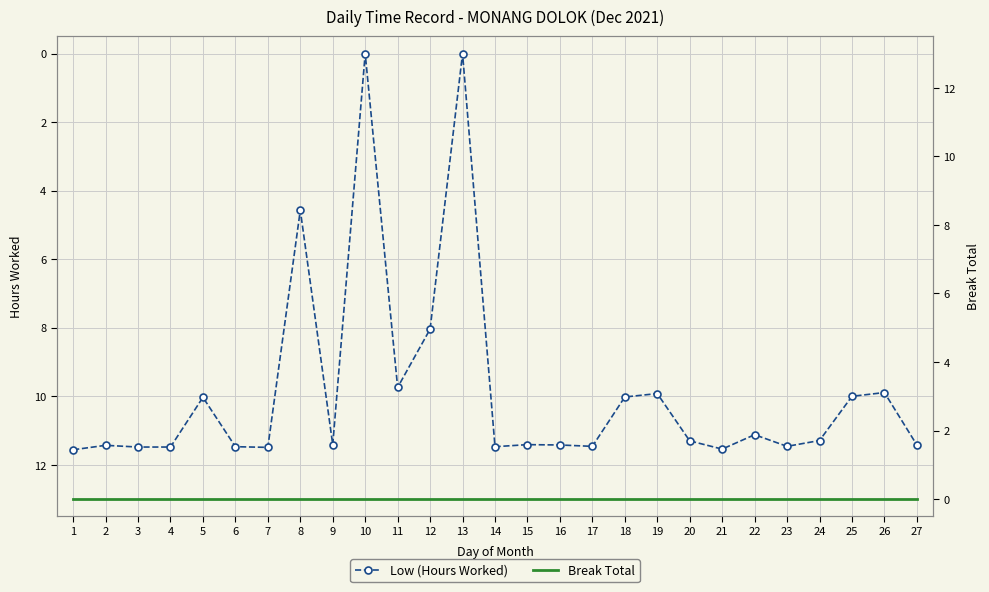

True or false: Low (Hours Worked) and Break Total cross at least once.

False